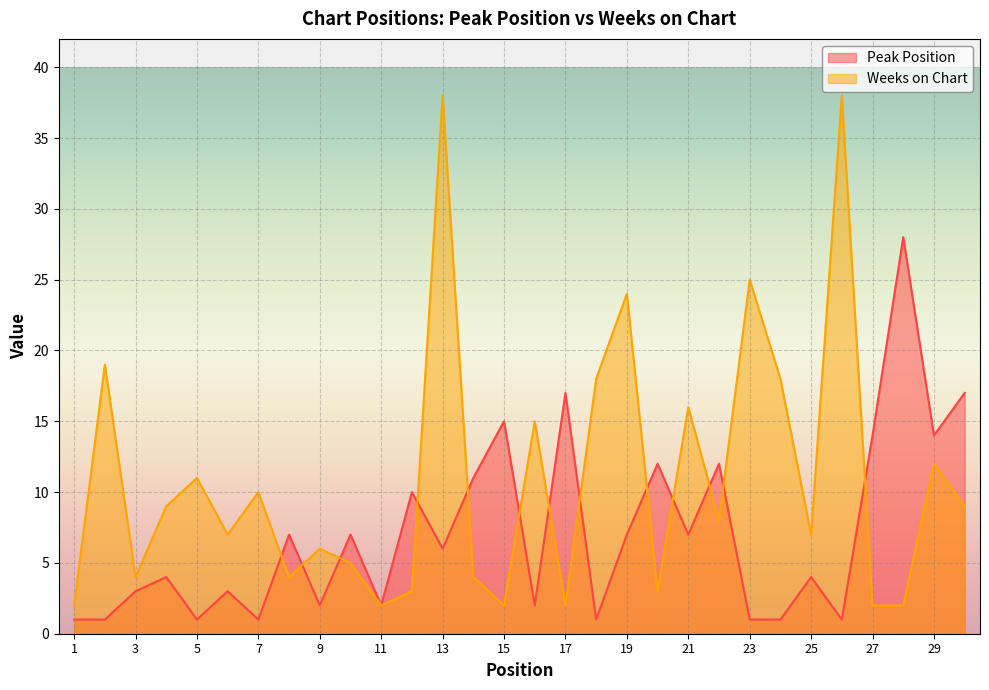

Reading right to left, what are all the values shown in this chart?

Peak Position: 30=17	29=14	28=28	27=14	26=1	25=4	24=1	23=1	22=12	21=7	20=12	19=7	18=1	17=17	16=2	15=15	14=11	13=6	12=10	11=2	10=7	9=2	8=7	7=1	6=3	5=1	4=4	3=3	2=1	1=1
Weeks on Chart: 30=9	29=12	28=2	27=2	26=38	25=7	24=18	23=25	22=8	21=16	20=3	19=24	18=18	17=2	16=15	15=2	14=4	13=38	12=3	11=2	10=5	9=6	8=4	7=10	6=7	5=11	4=9	3=4	2=19	1=2